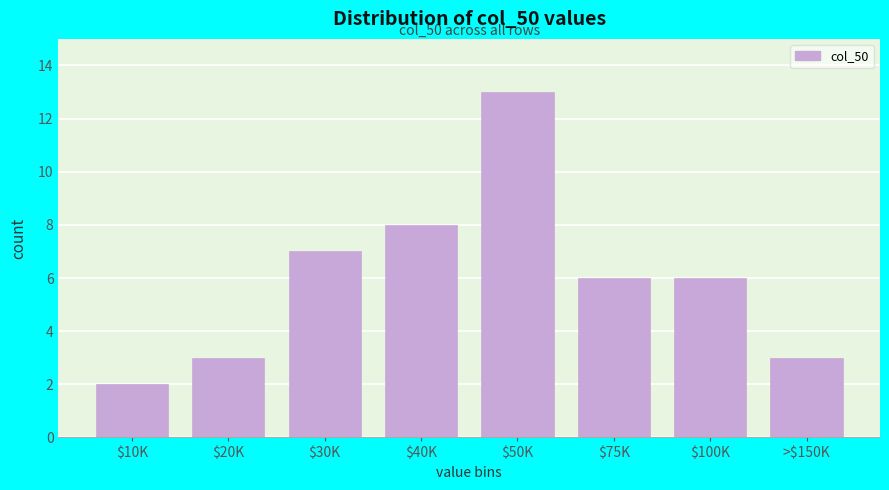

Reading right to left, extract all data points from this chart.

3	6	6	13	8	7	3	2